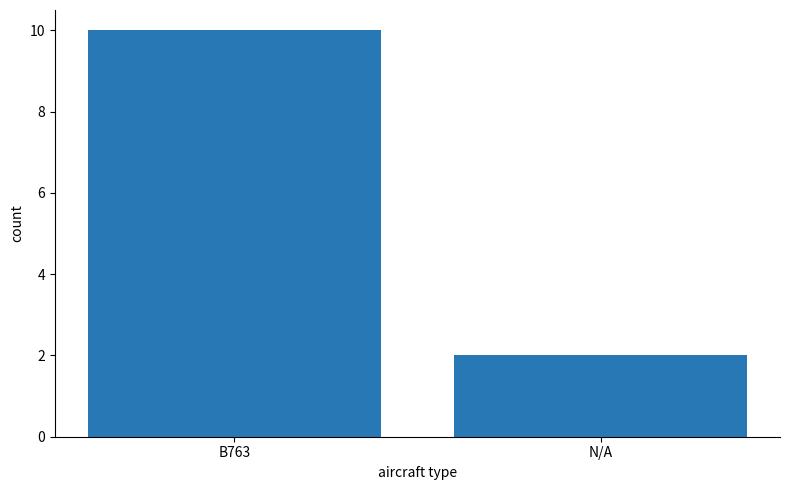

What is the sum of the values at B763 and N/A?

12